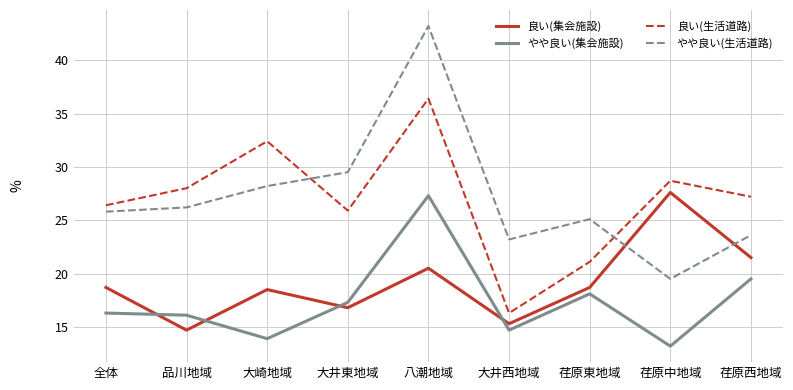

True or false: 良い(集会施設) has more than 2 interior local peaks.

True